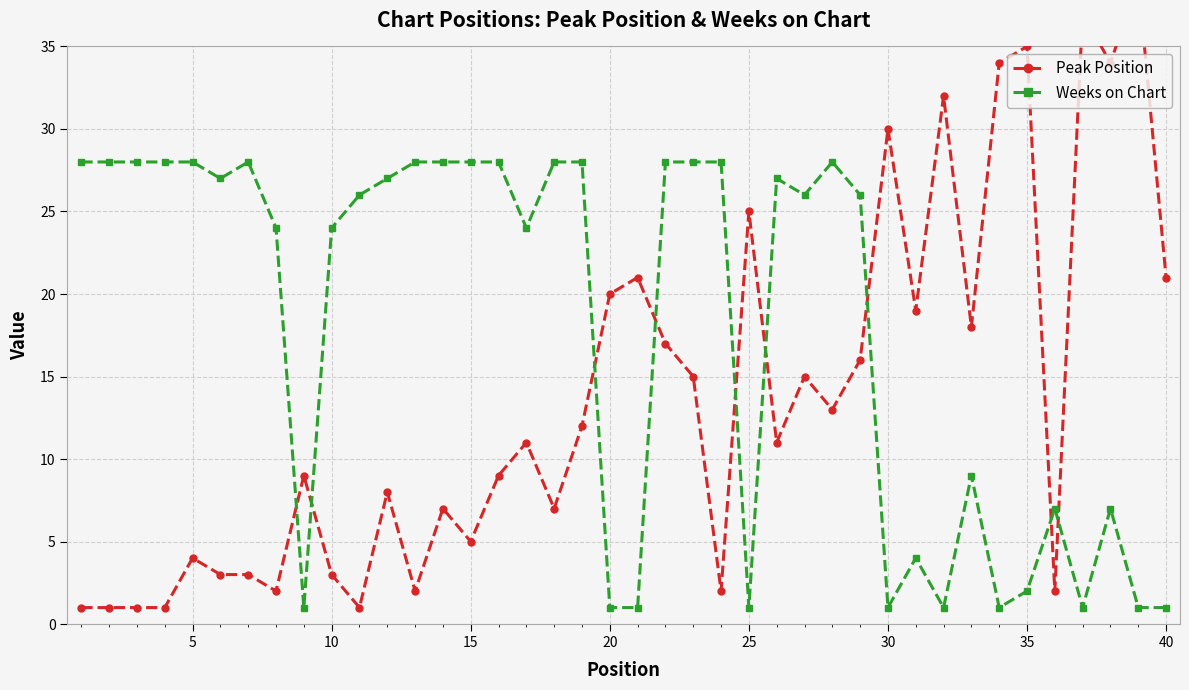

What is the minimum value for Weeks on Chart?

1